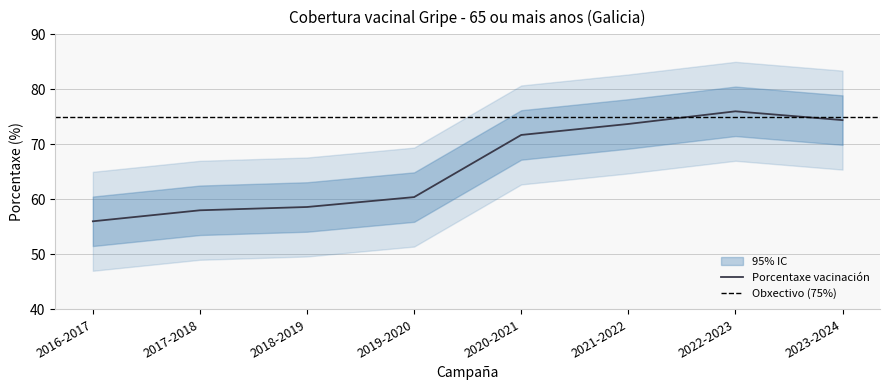

Does the chart display data point markers on the line(s)?

No